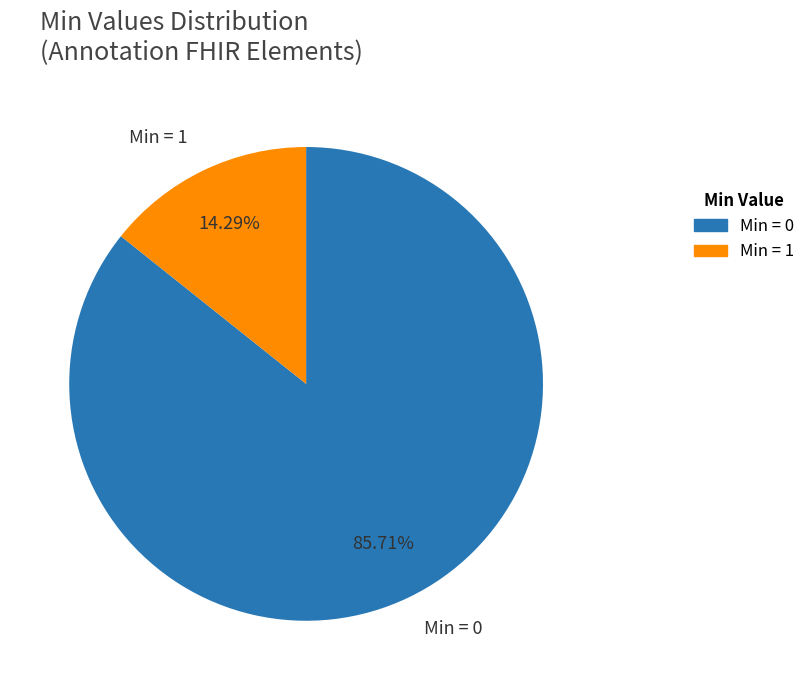

Which category has the smallest portion of the pie?

Min = 1